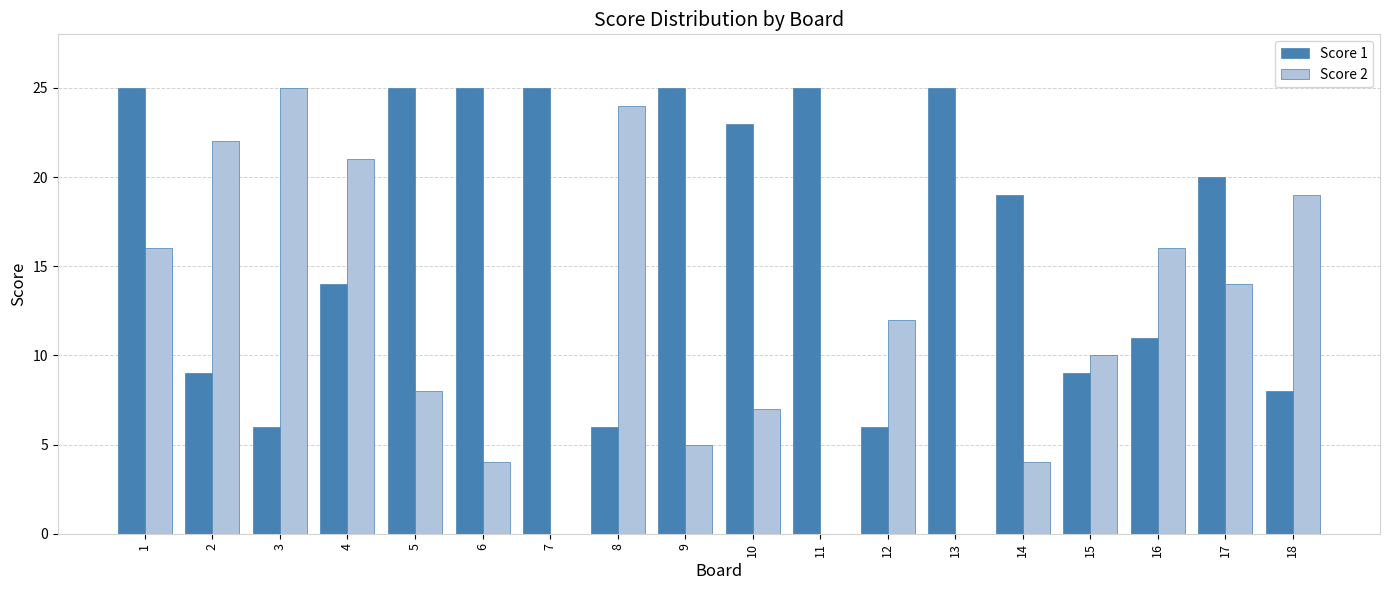

The value of Score 2 at 11 is 13. True or false?

False